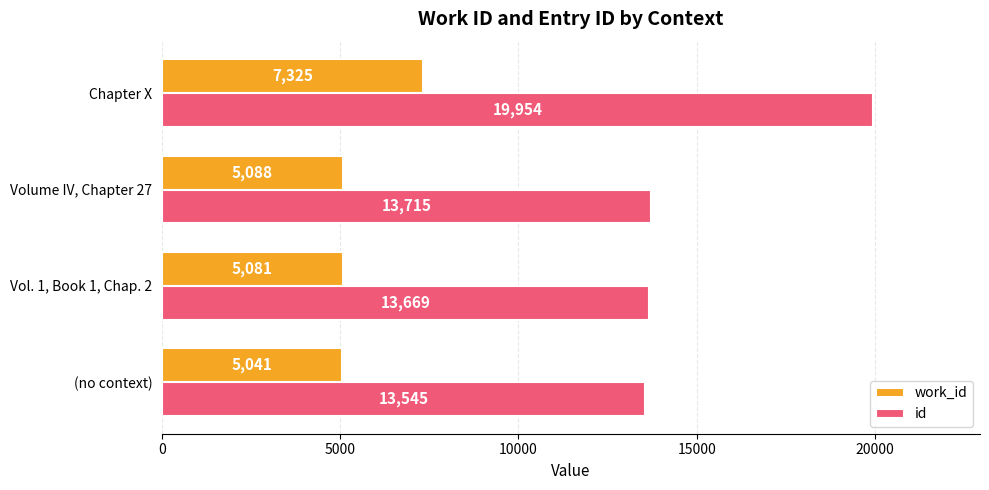

Which series has the widest spread of values?

id